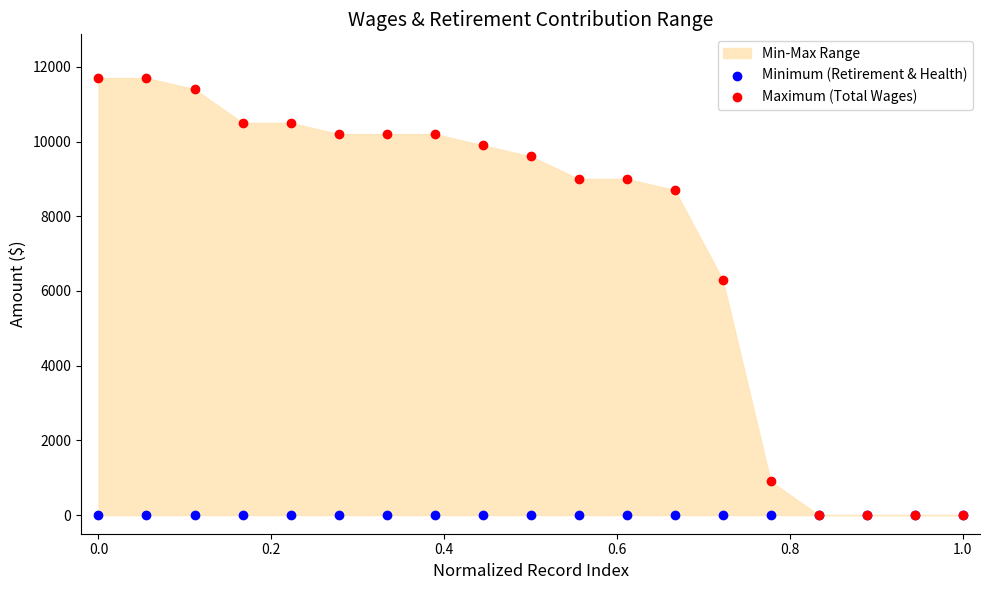

In the Maximum (Total Wages) series, what Y value is closest to 5850?

6300